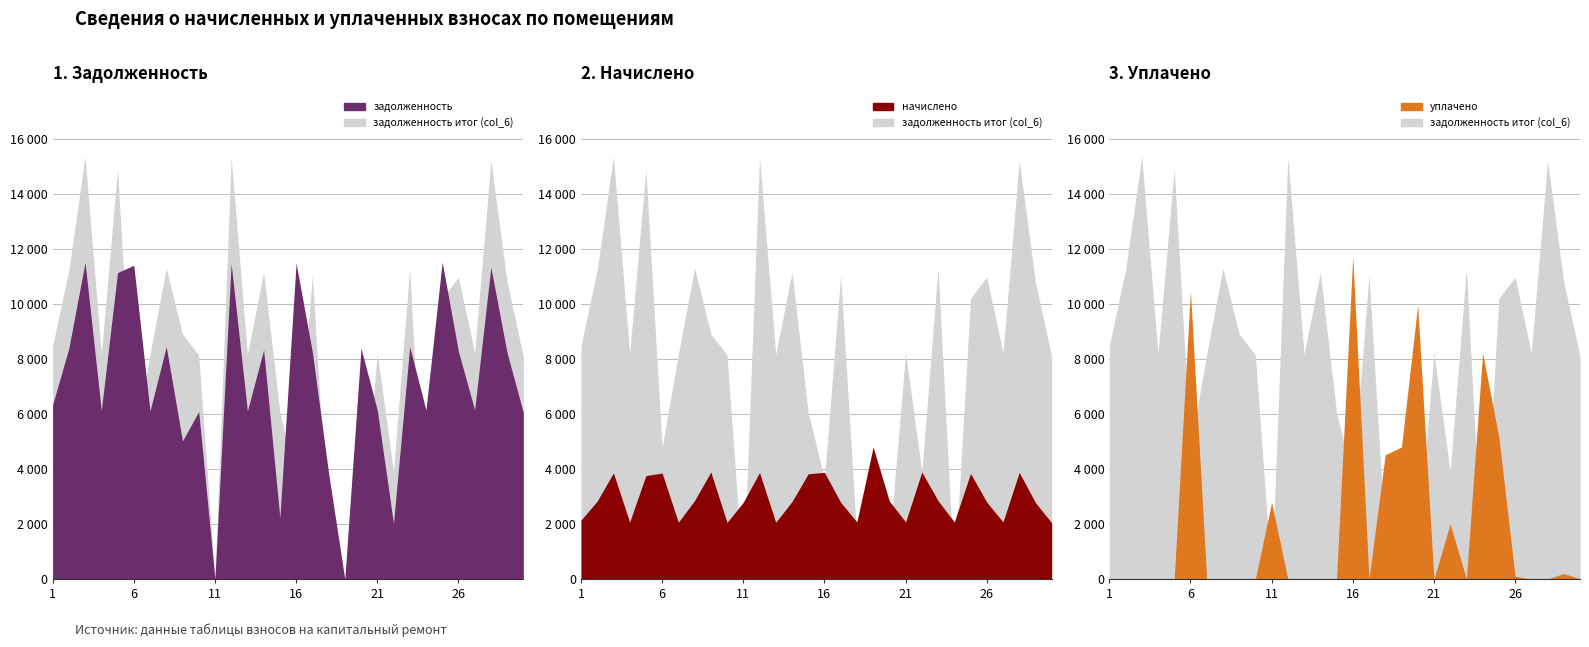

True or false: задолженность итог (col_6) has more than 2 interior local peaks.

True